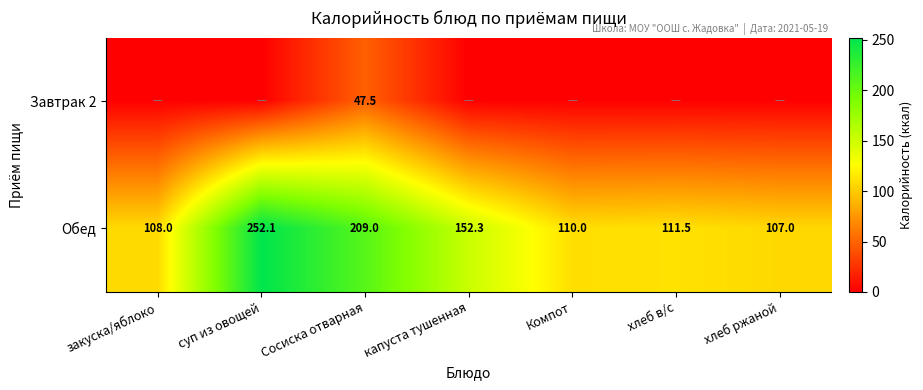

Read the Обед value at Сосиска отварная.

209.0